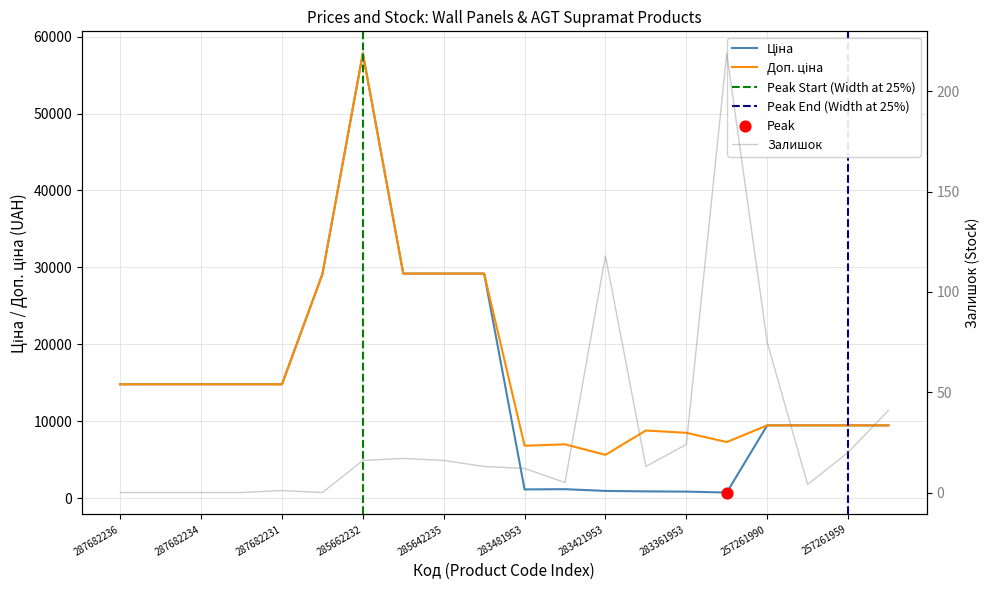

Which series has the widest spread of Y values?

Ціна